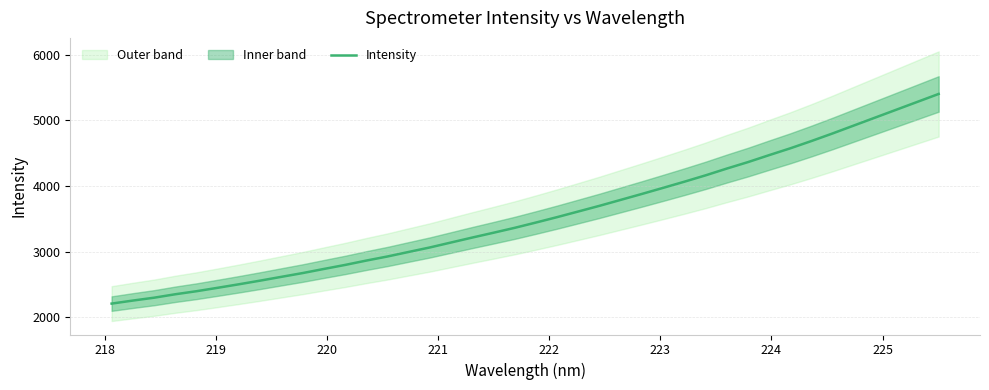

What is the minimum value for Intensity?

2209.5